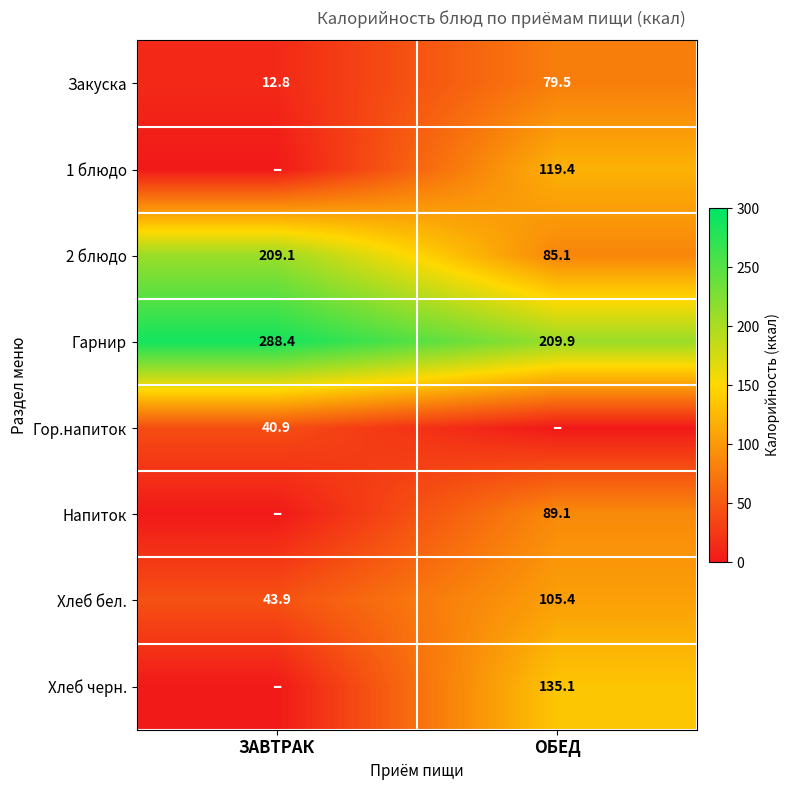

What is the sum of all 2 блюдо values?

294.2